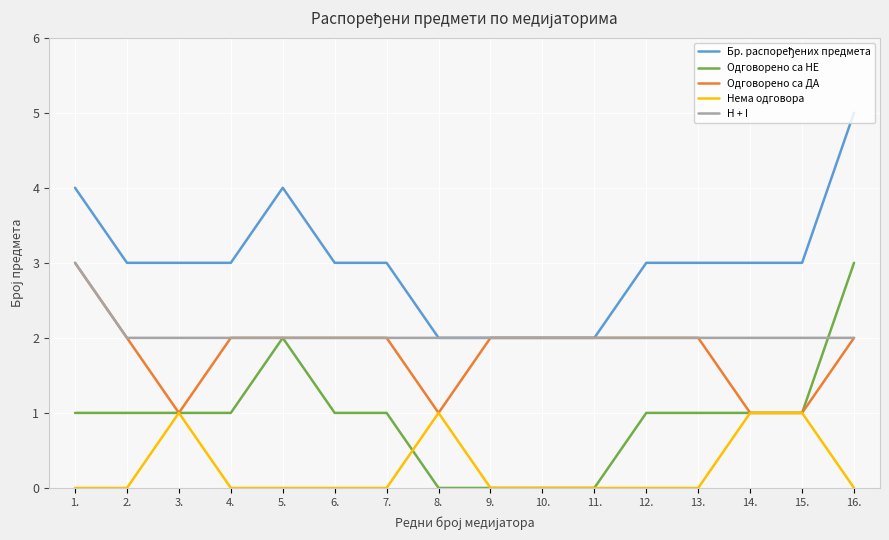

Count the number of data series in this chart.

5